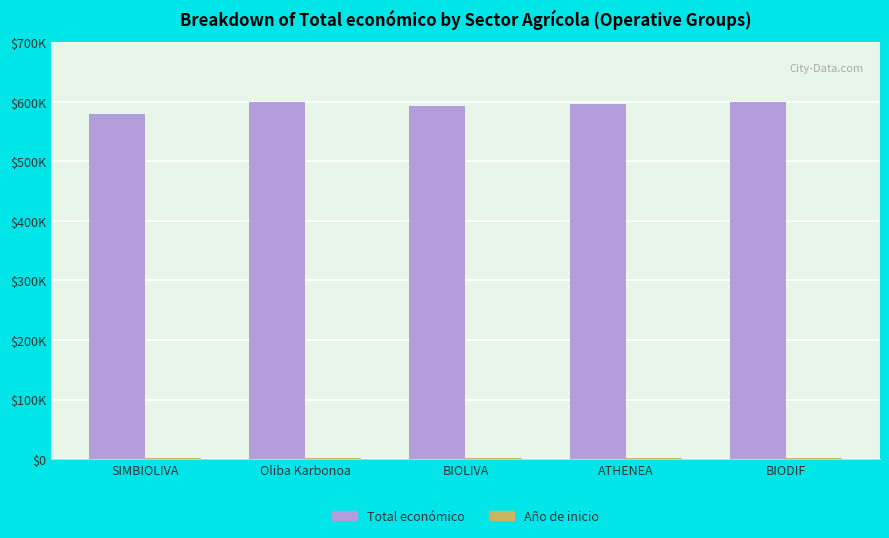

Are the bars grouped side by side (vs. stacked)?

Yes